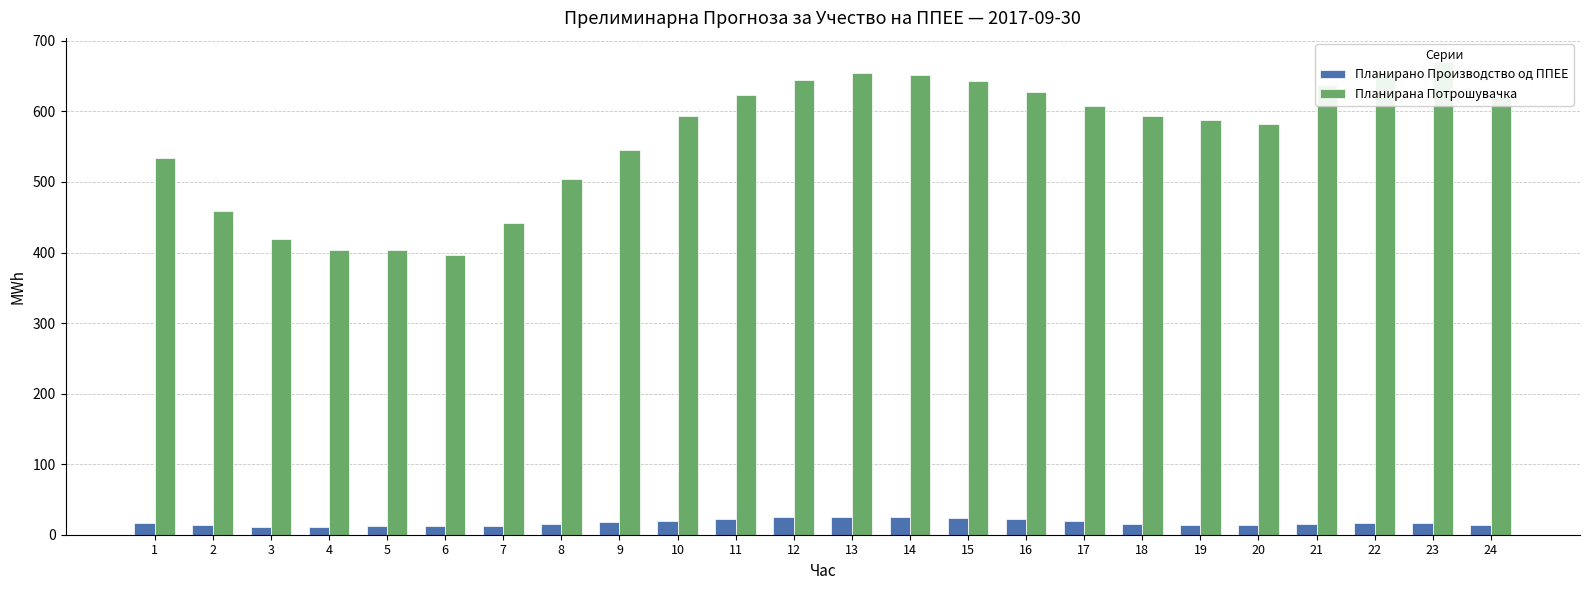

At which category does the chart reach its minimum across all series?

4